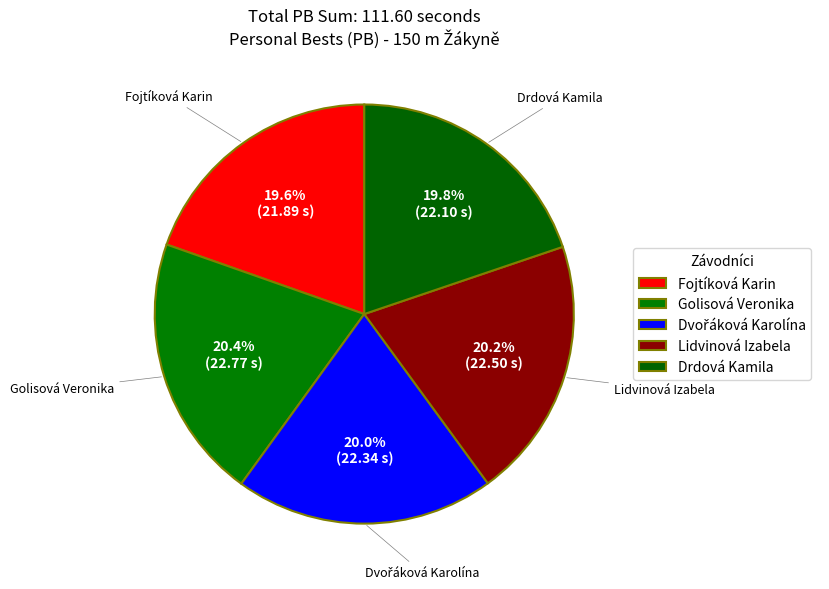

Is there a majority slice in this chart?

No